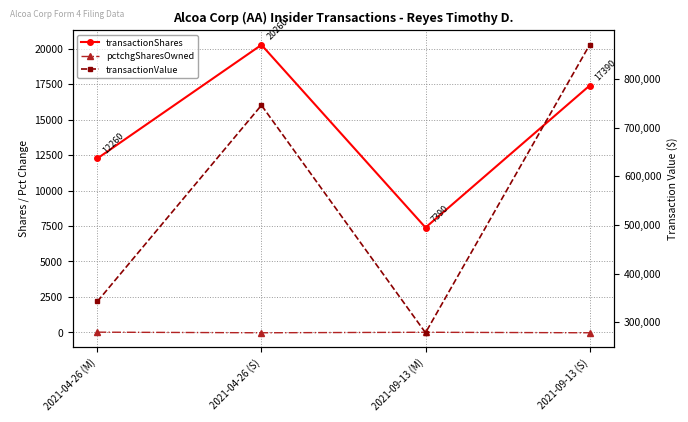

Rank the categories by transactionShares value from highest to lowest.

2021-04-26 (S), 2021-09-13 (S), 2021-04-26 (M), 2021-09-13 (M)